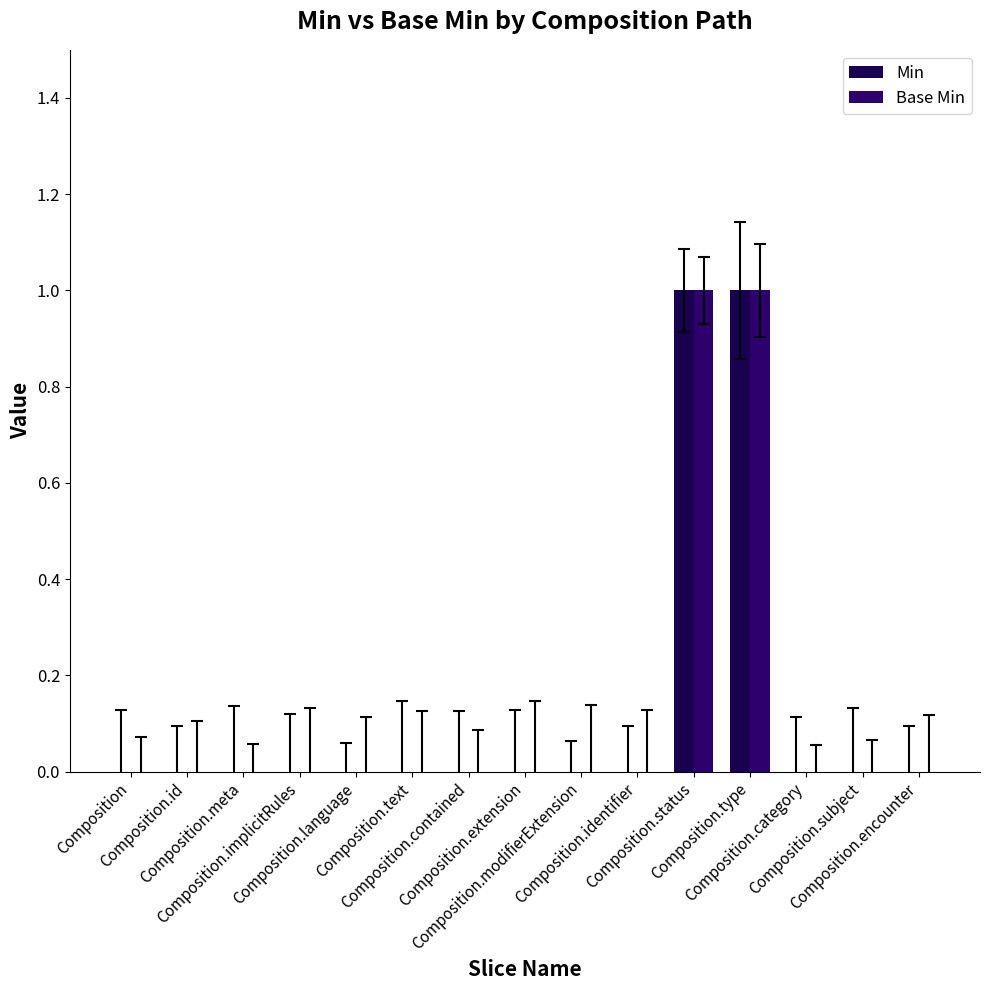

Does the chart contain stacked bars?

No